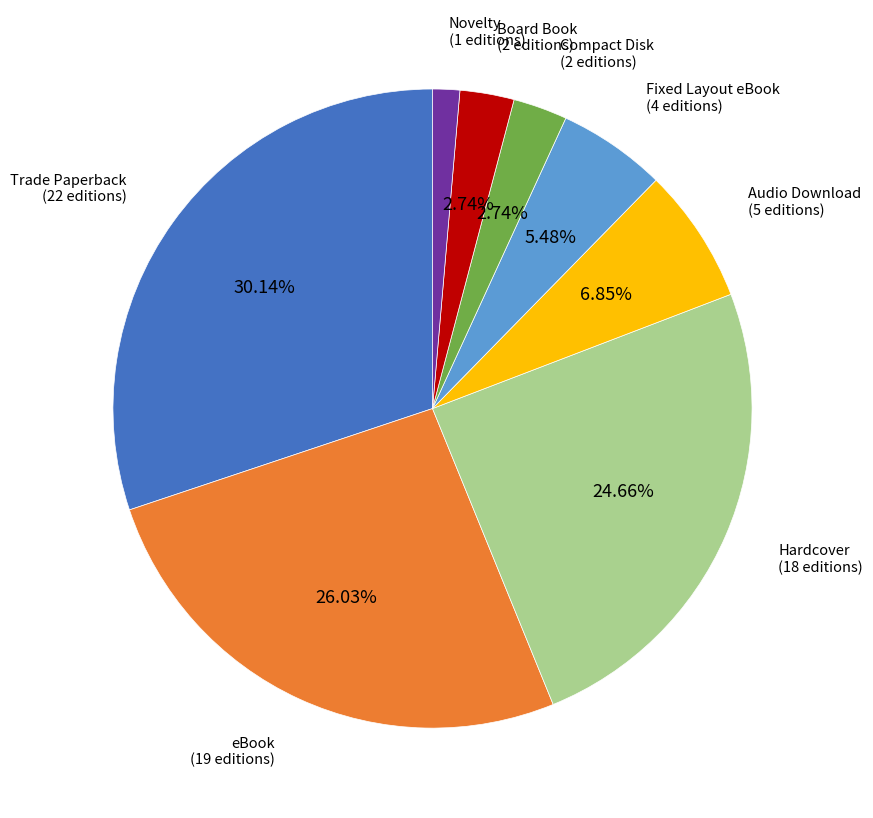

Is there a majority slice in this chart?

No